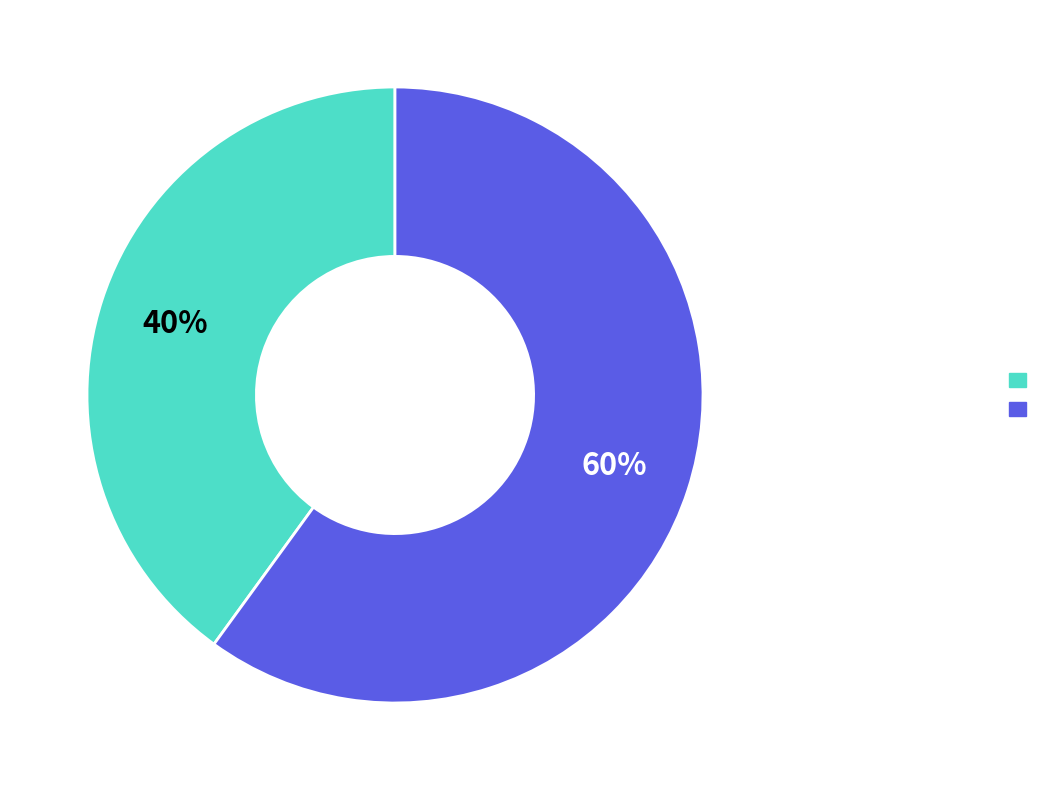

Is there any slice that represents more than half of the pie?

Yes